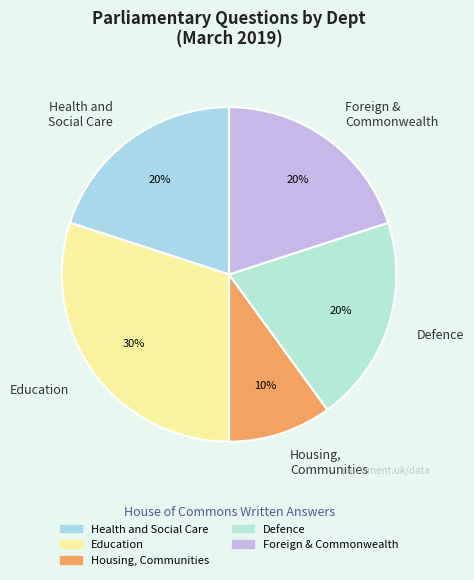

What is the ratio of the value at Housing, Communities to the value at Health and Social Care?

0.5